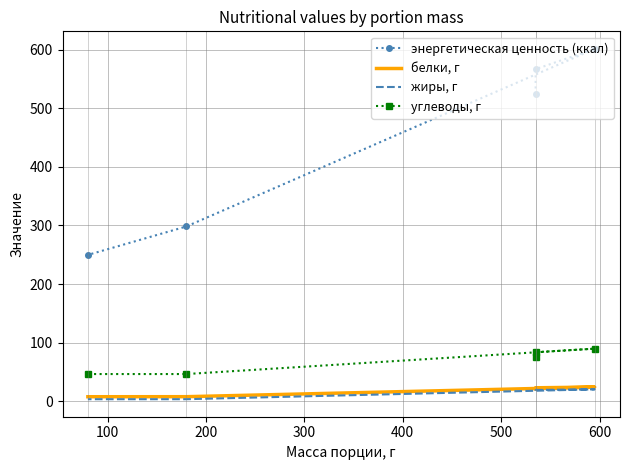

True or false: энергетическая ценность (ккал) and белки, г intersect in this chart.

False